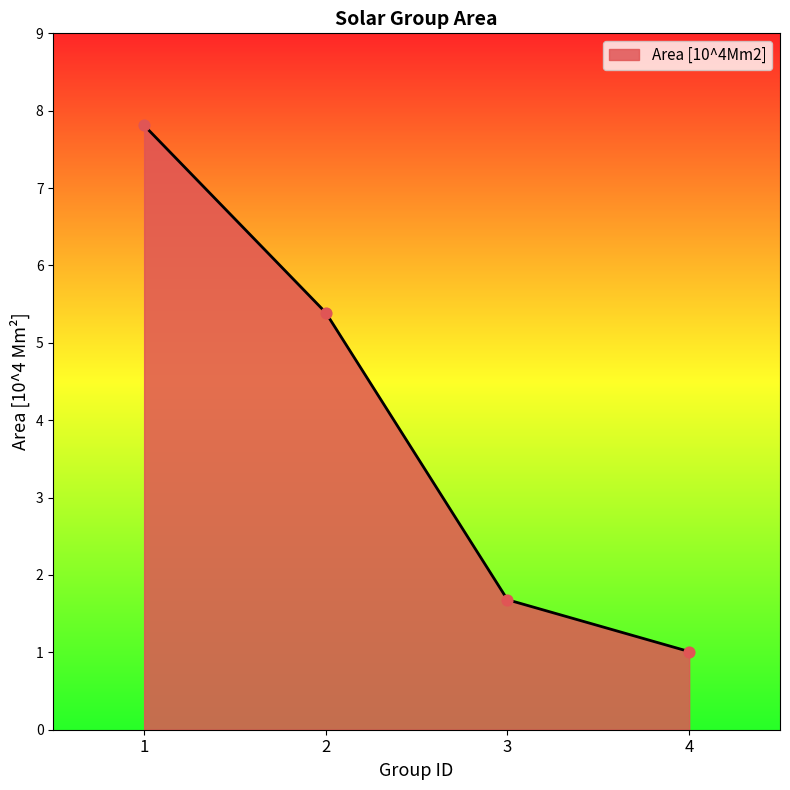

Between 4 and 2, which is larger?

2